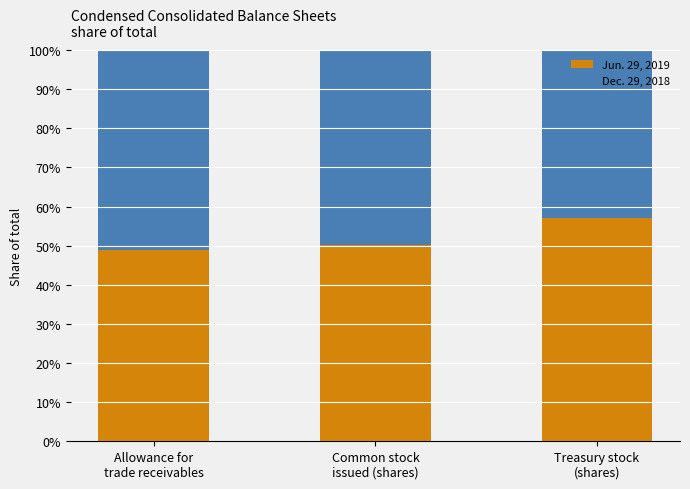

What is the highest value of the Jun. 29, 2019 series?

57.1